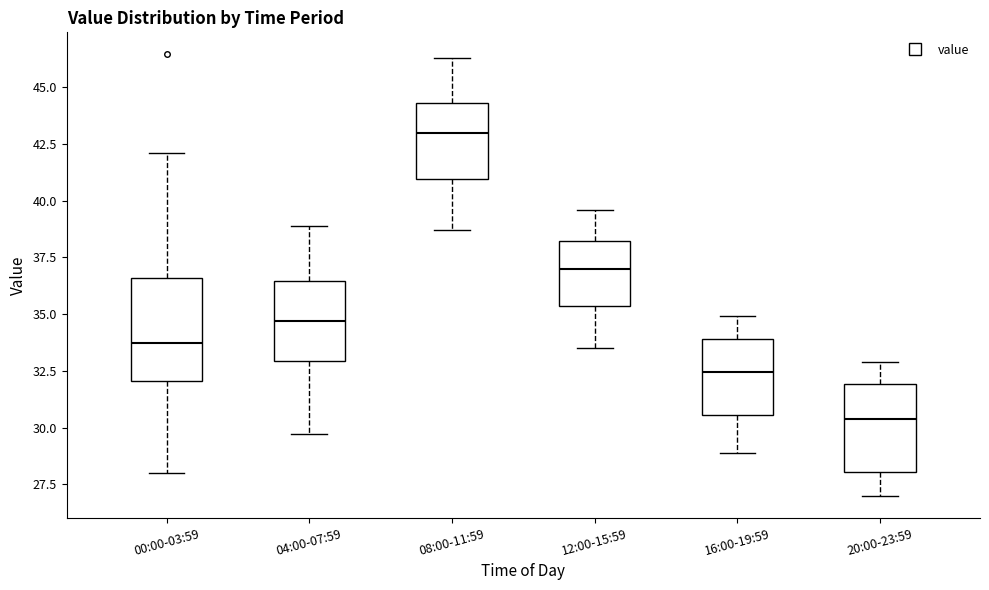

Where is the lower edge of the box for 08:00-11:59 on the y-axis? The values are not printed on the chart, so give them approximately, as read against the axis.

41.0